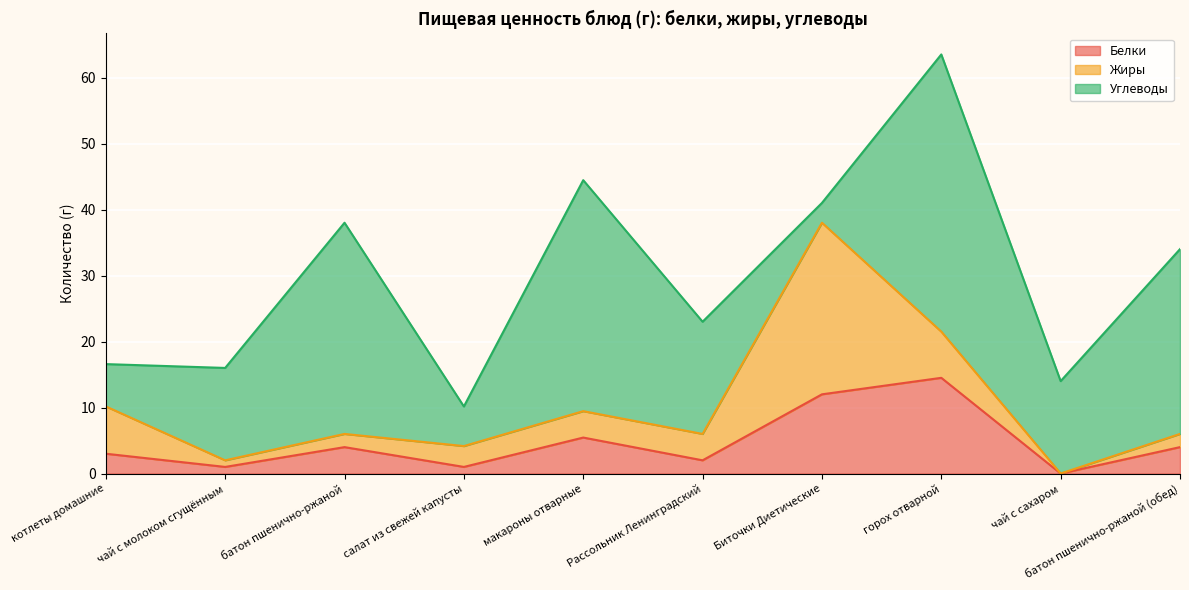

What is the difference between the Жиры values at чай с сахаром and макароны отварные?

4.0